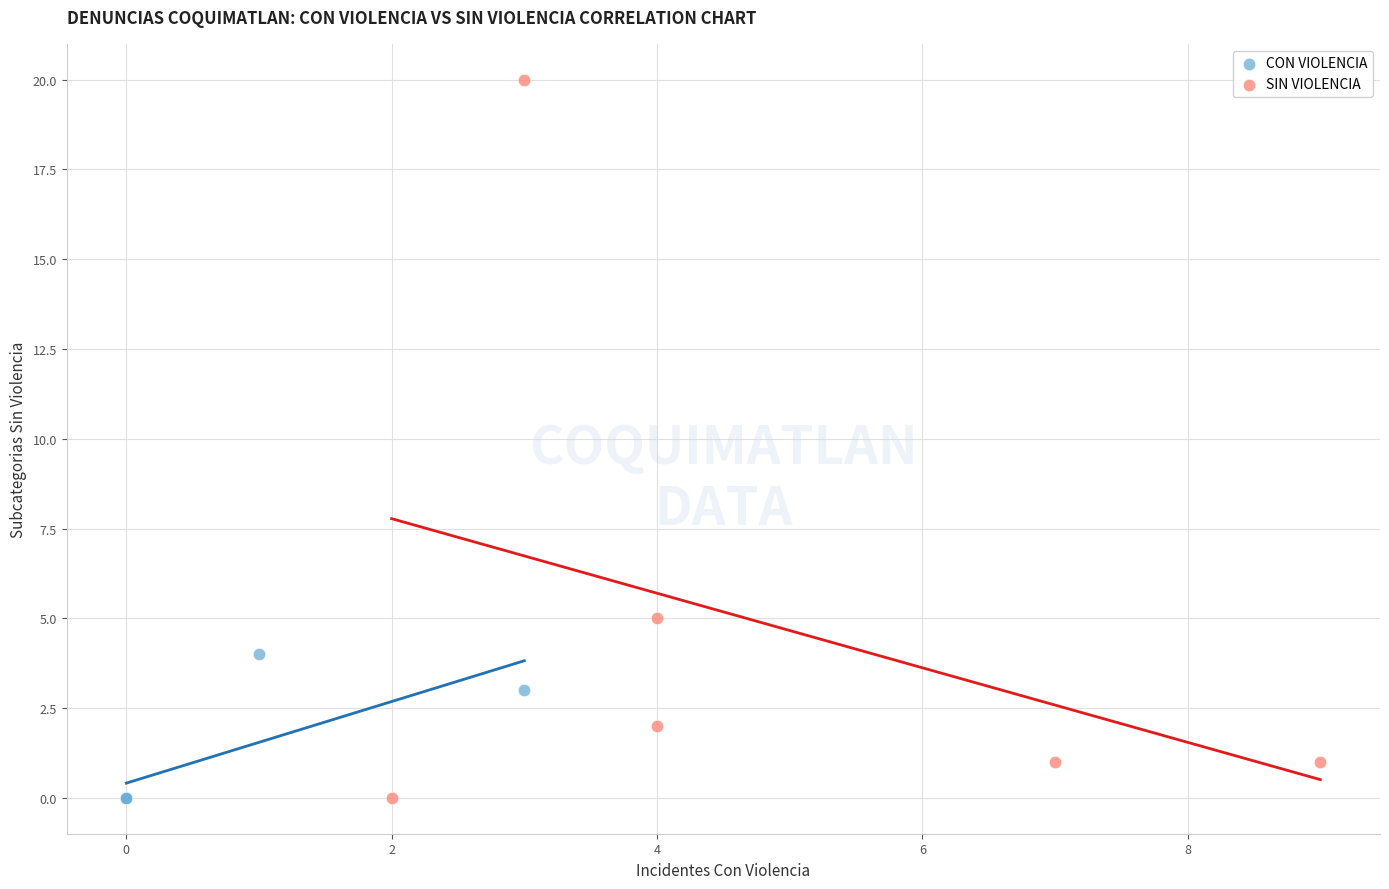

Which series contains the highest Y value?

SIN VIOLENCIA